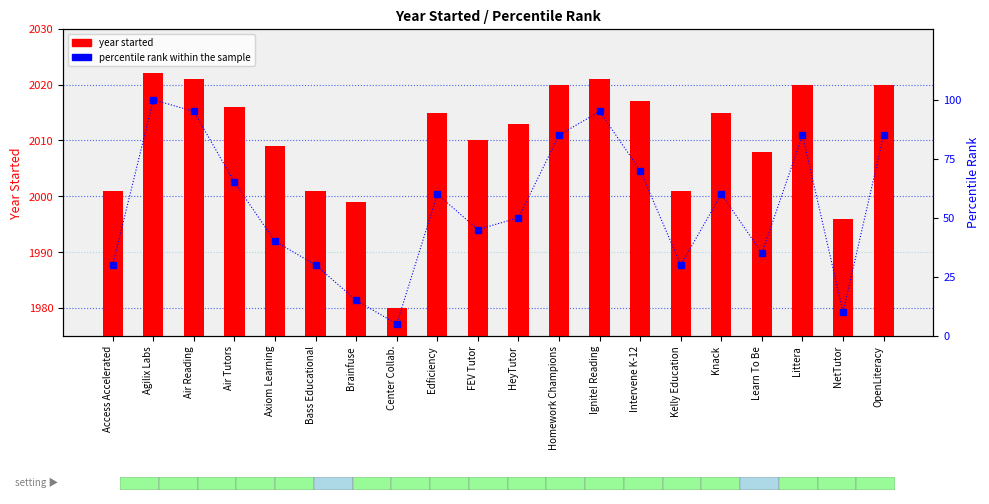

What is the smallest value displayed?

5